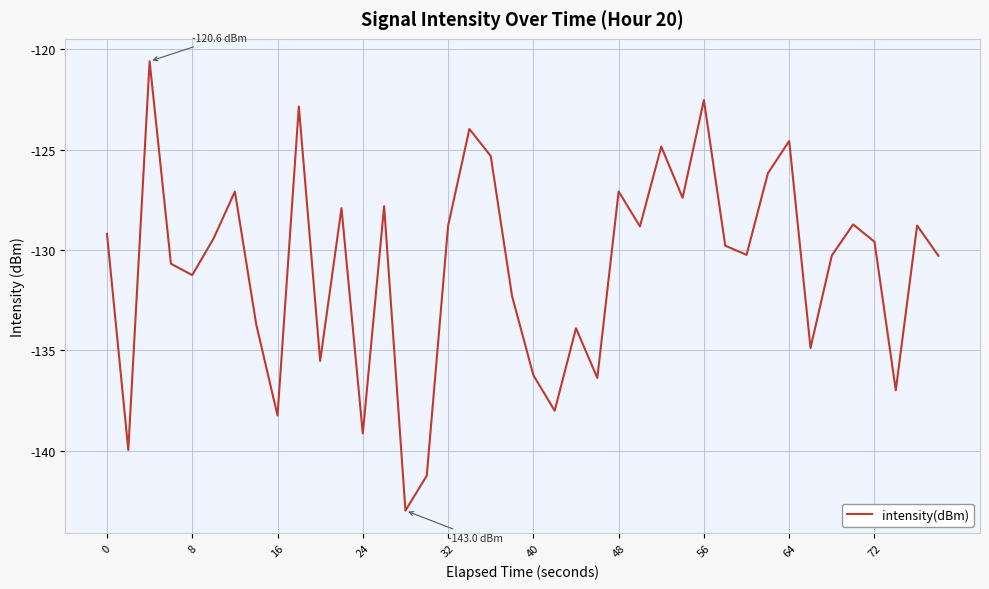

What is the greatest value displayed?

-120.6